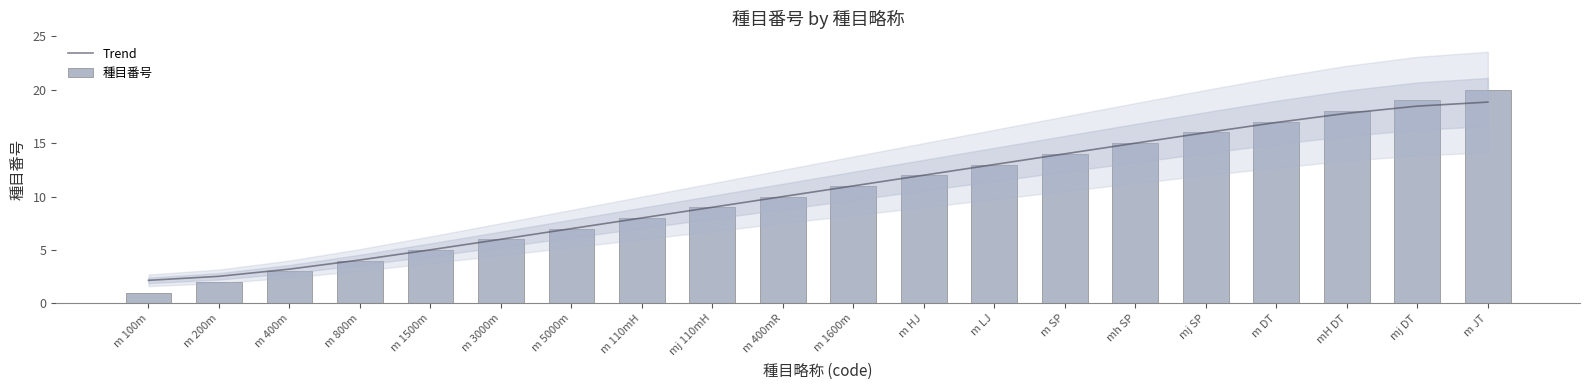

Reading left to right, what are all the values shown in this chart?

Trend: m 100m=2.2	m 200m=2.5	m 400m=3.2	m 800m=4.1	m 1500m=5.0	m 3000m=6.0	m 5000m=7.0	m 110mH=8.0	mj 110mH=9.0	m 400mR=10.0	m 1600m=11.0	m HJ=12.0	m LJ=13.0	m SP=14.0	mh SP=15.0	mj SP=16.0	m DT=16.9	mH DT=17.8	mj DT=18.5	m JT=18.8
種目番号: m 100m=1.0	m 200m=2.0	m 400m=3.0	m 800m=4.0	m 1500m=5.0	m 3000m=6.0	m 5000m=7.0	m 110mH=8.0	mj 110mH=9.0	m 400mR=10.0	m 1600m=11.0	m HJ=12.0	m LJ=13.0	m SP=14.0	mh SP=15.0	mj SP=16.0	m DT=17.0	mH DT=18.0	mj DT=19.0	m JT=20.0